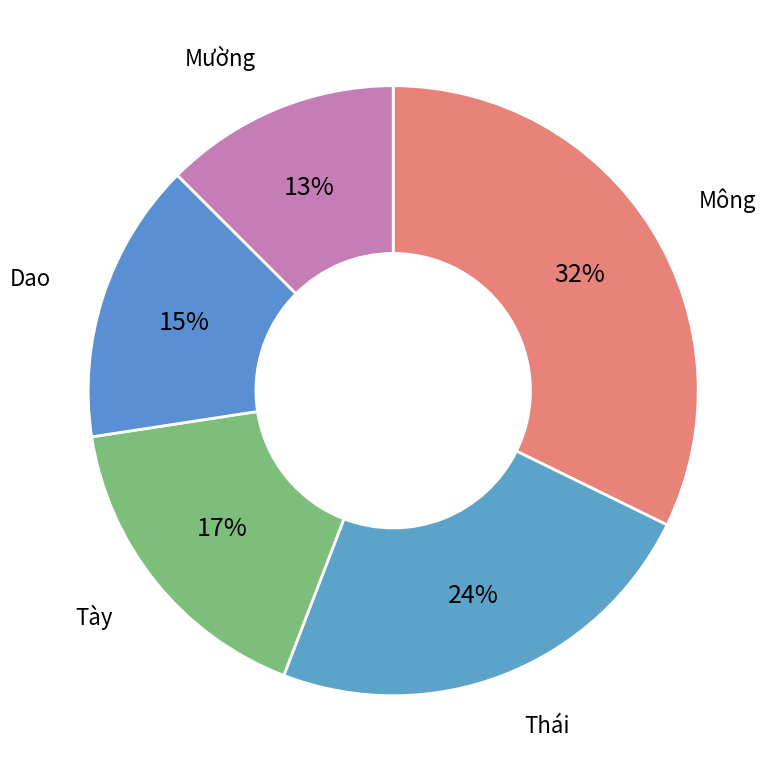

Which slice is the smallest?

Mường